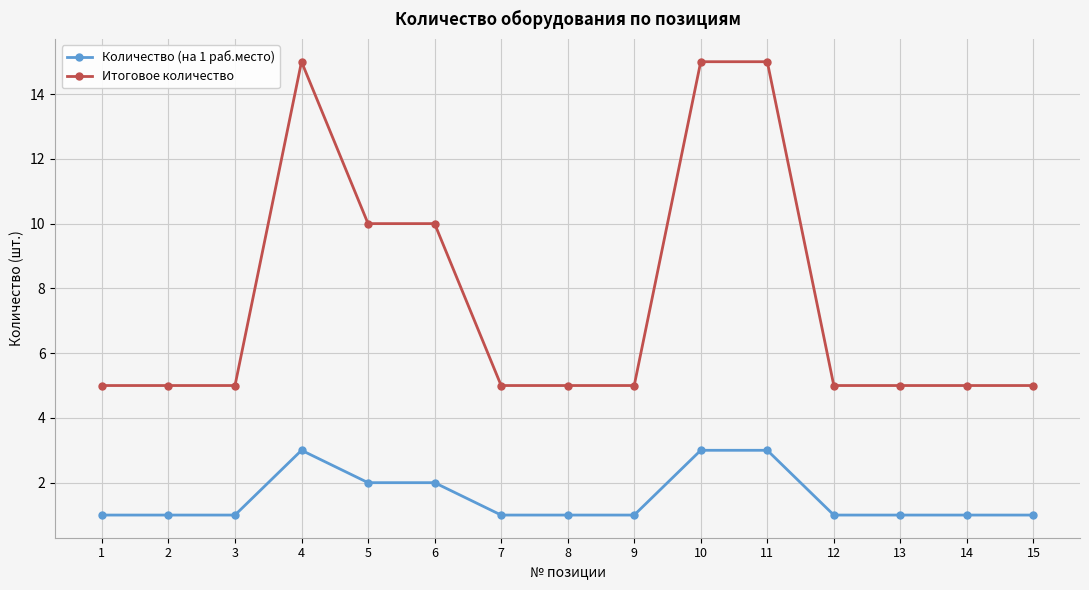

What is the average value of the Итоговое количество series?

8